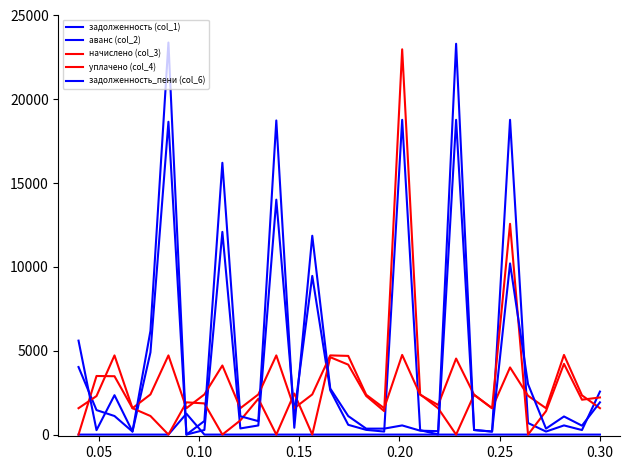

Does the chart have visible grid lines?

No